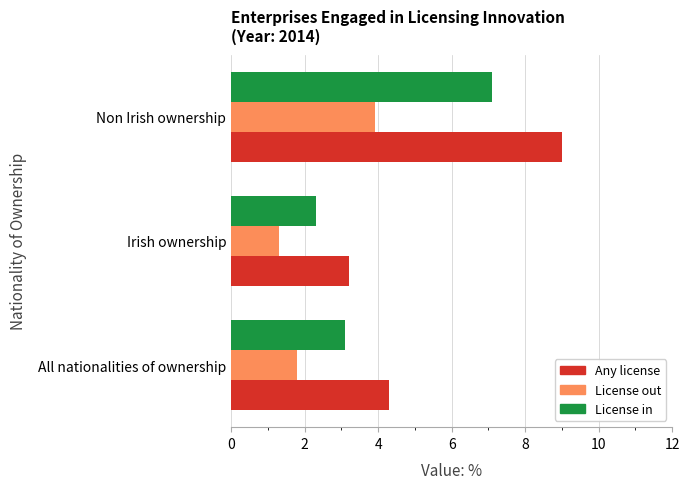

What is the difference between the License out values at All nationalities of ownership and Non Irish ownership?

2.1